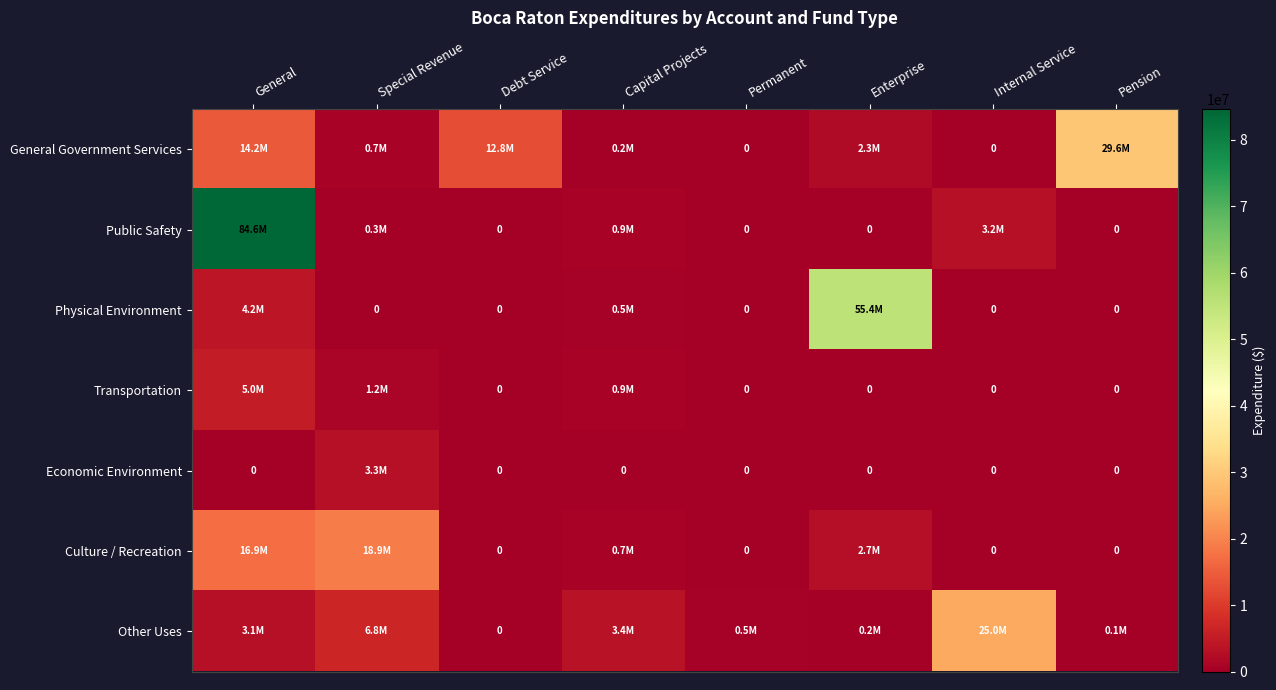

The Culture / Recreation series shows 0 at Debt Service. True or false?

True